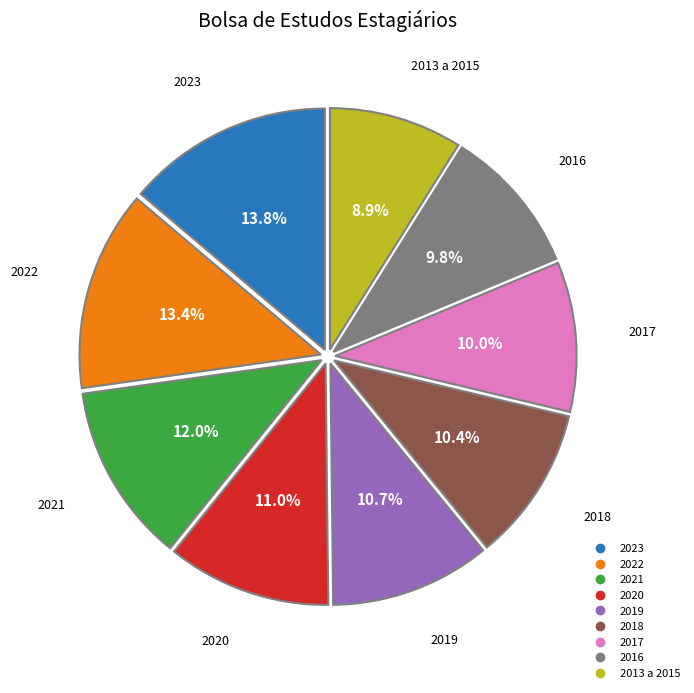

True or false: 2023 accounts for 14% of the total.

True